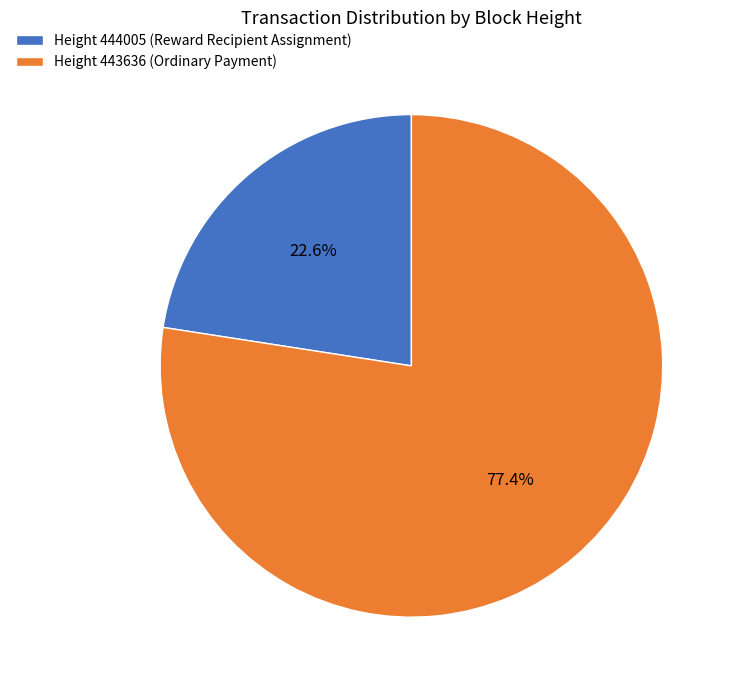

Do Height 444005 (Reward Recipient Assignment) and Height 443636 (Ordinary Payment) together represent more than half of the pie?

Yes